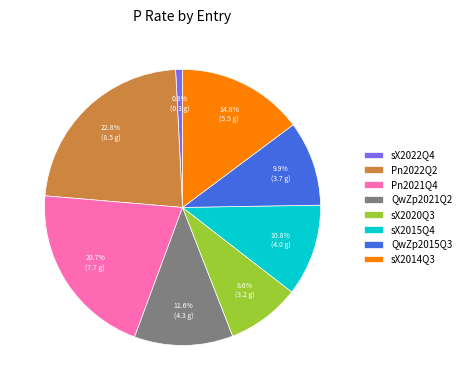

Does any single category account for the majority?

No